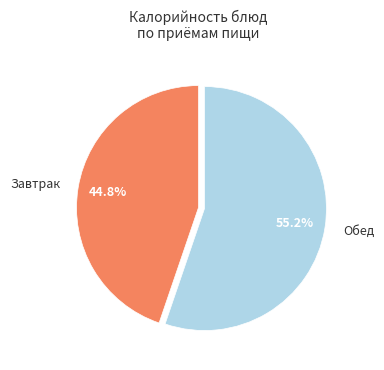

Is there a majority slice in this chart?

Yes